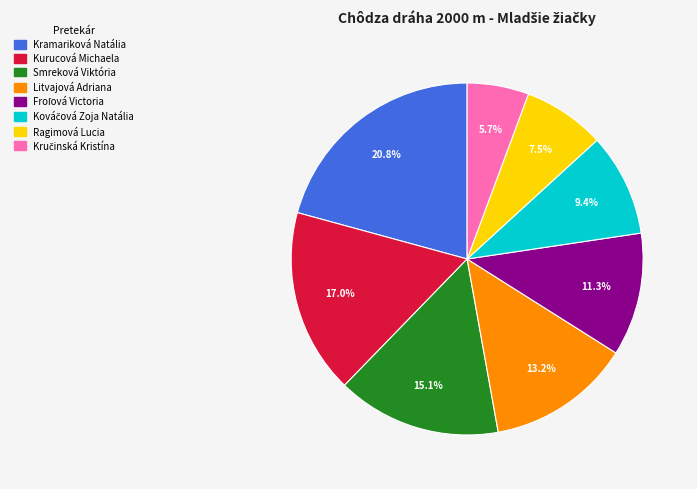

What is the largest slice in the pie chart?

Kramariková Natália